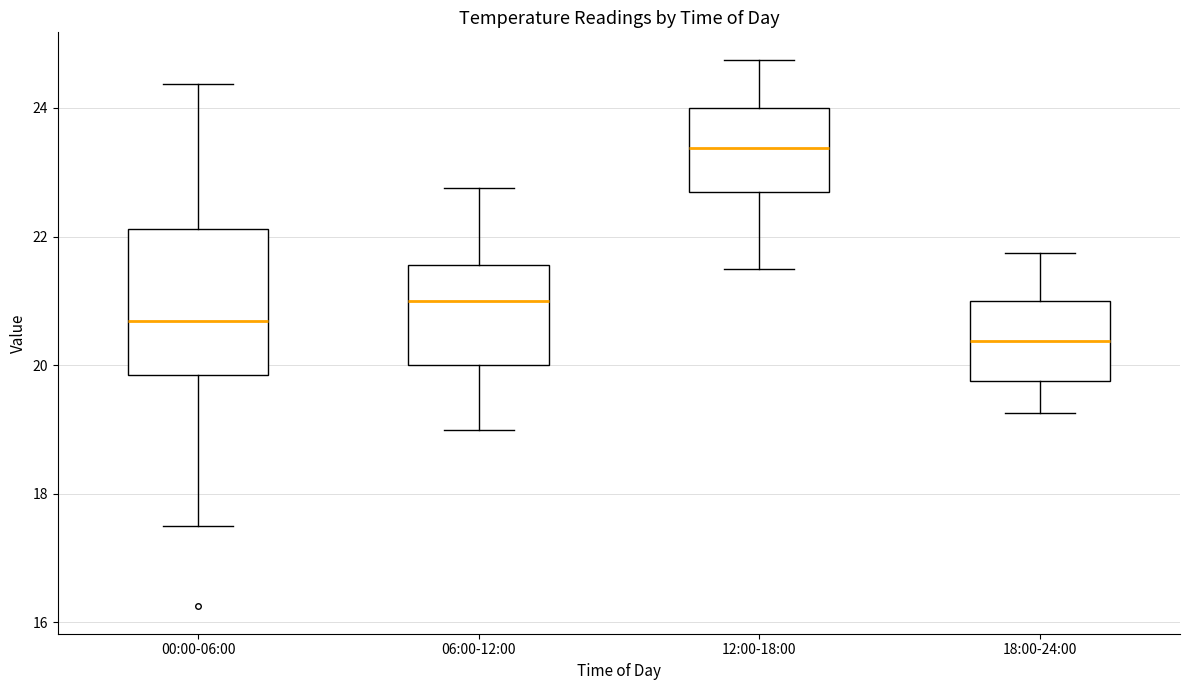

Reading left to right, transcribe this box plot: for each box, give where its median line is, the range the box spans, and where its two whiskers end, as read against the y-axis. The values are not printed on the chart, so give them approximately, as read against the axis.

00:00-06:00: median 20.6, box 19.8 to 22.2, whiskers 17.6 to 24.4
06:00-12:00: median 21.0, box 20.0 to 21.6, whiskers 19.0 to 22.8
12:00-18:00: median 23.4, box 22.6 to 24.0, whiskers 21.6 to 24.8
18:00-24:00: median 20.4, box 19.8 to 21.0, whiskers 19.2 to 21.8